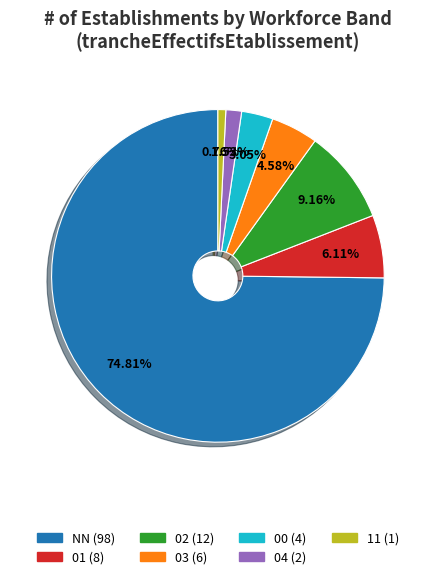

To the nearest percent, what is the difference between the largest and smallest slice percentages?

74%